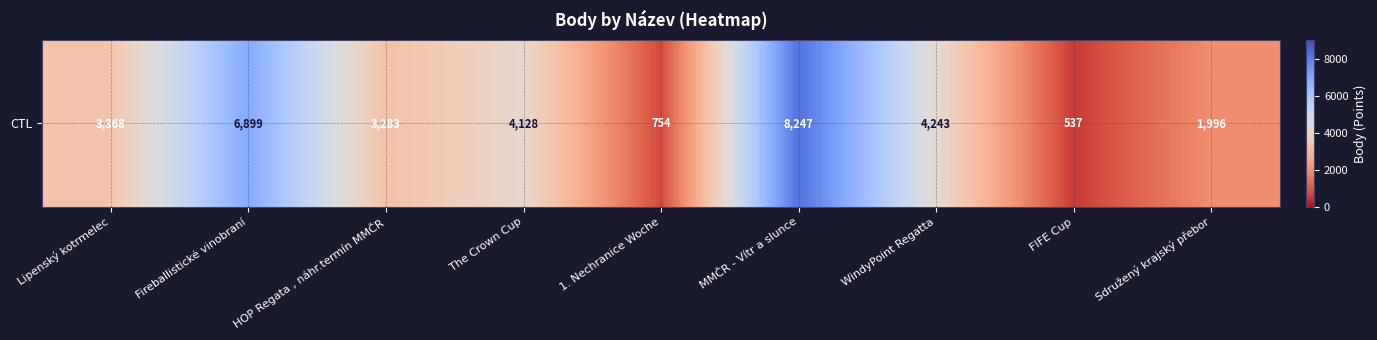

Rank the categories by value from lowest to highest.

FIFE Cup, 1. Nechranice Woche, Sdružený krajský přebor, HOP Regata , náhr.termín MMČR, Lipenský kotrmelec, The Crown Cup, WindyPoint Regatta, Fireballistické vinobraní, MMČR - Vítr a slunce